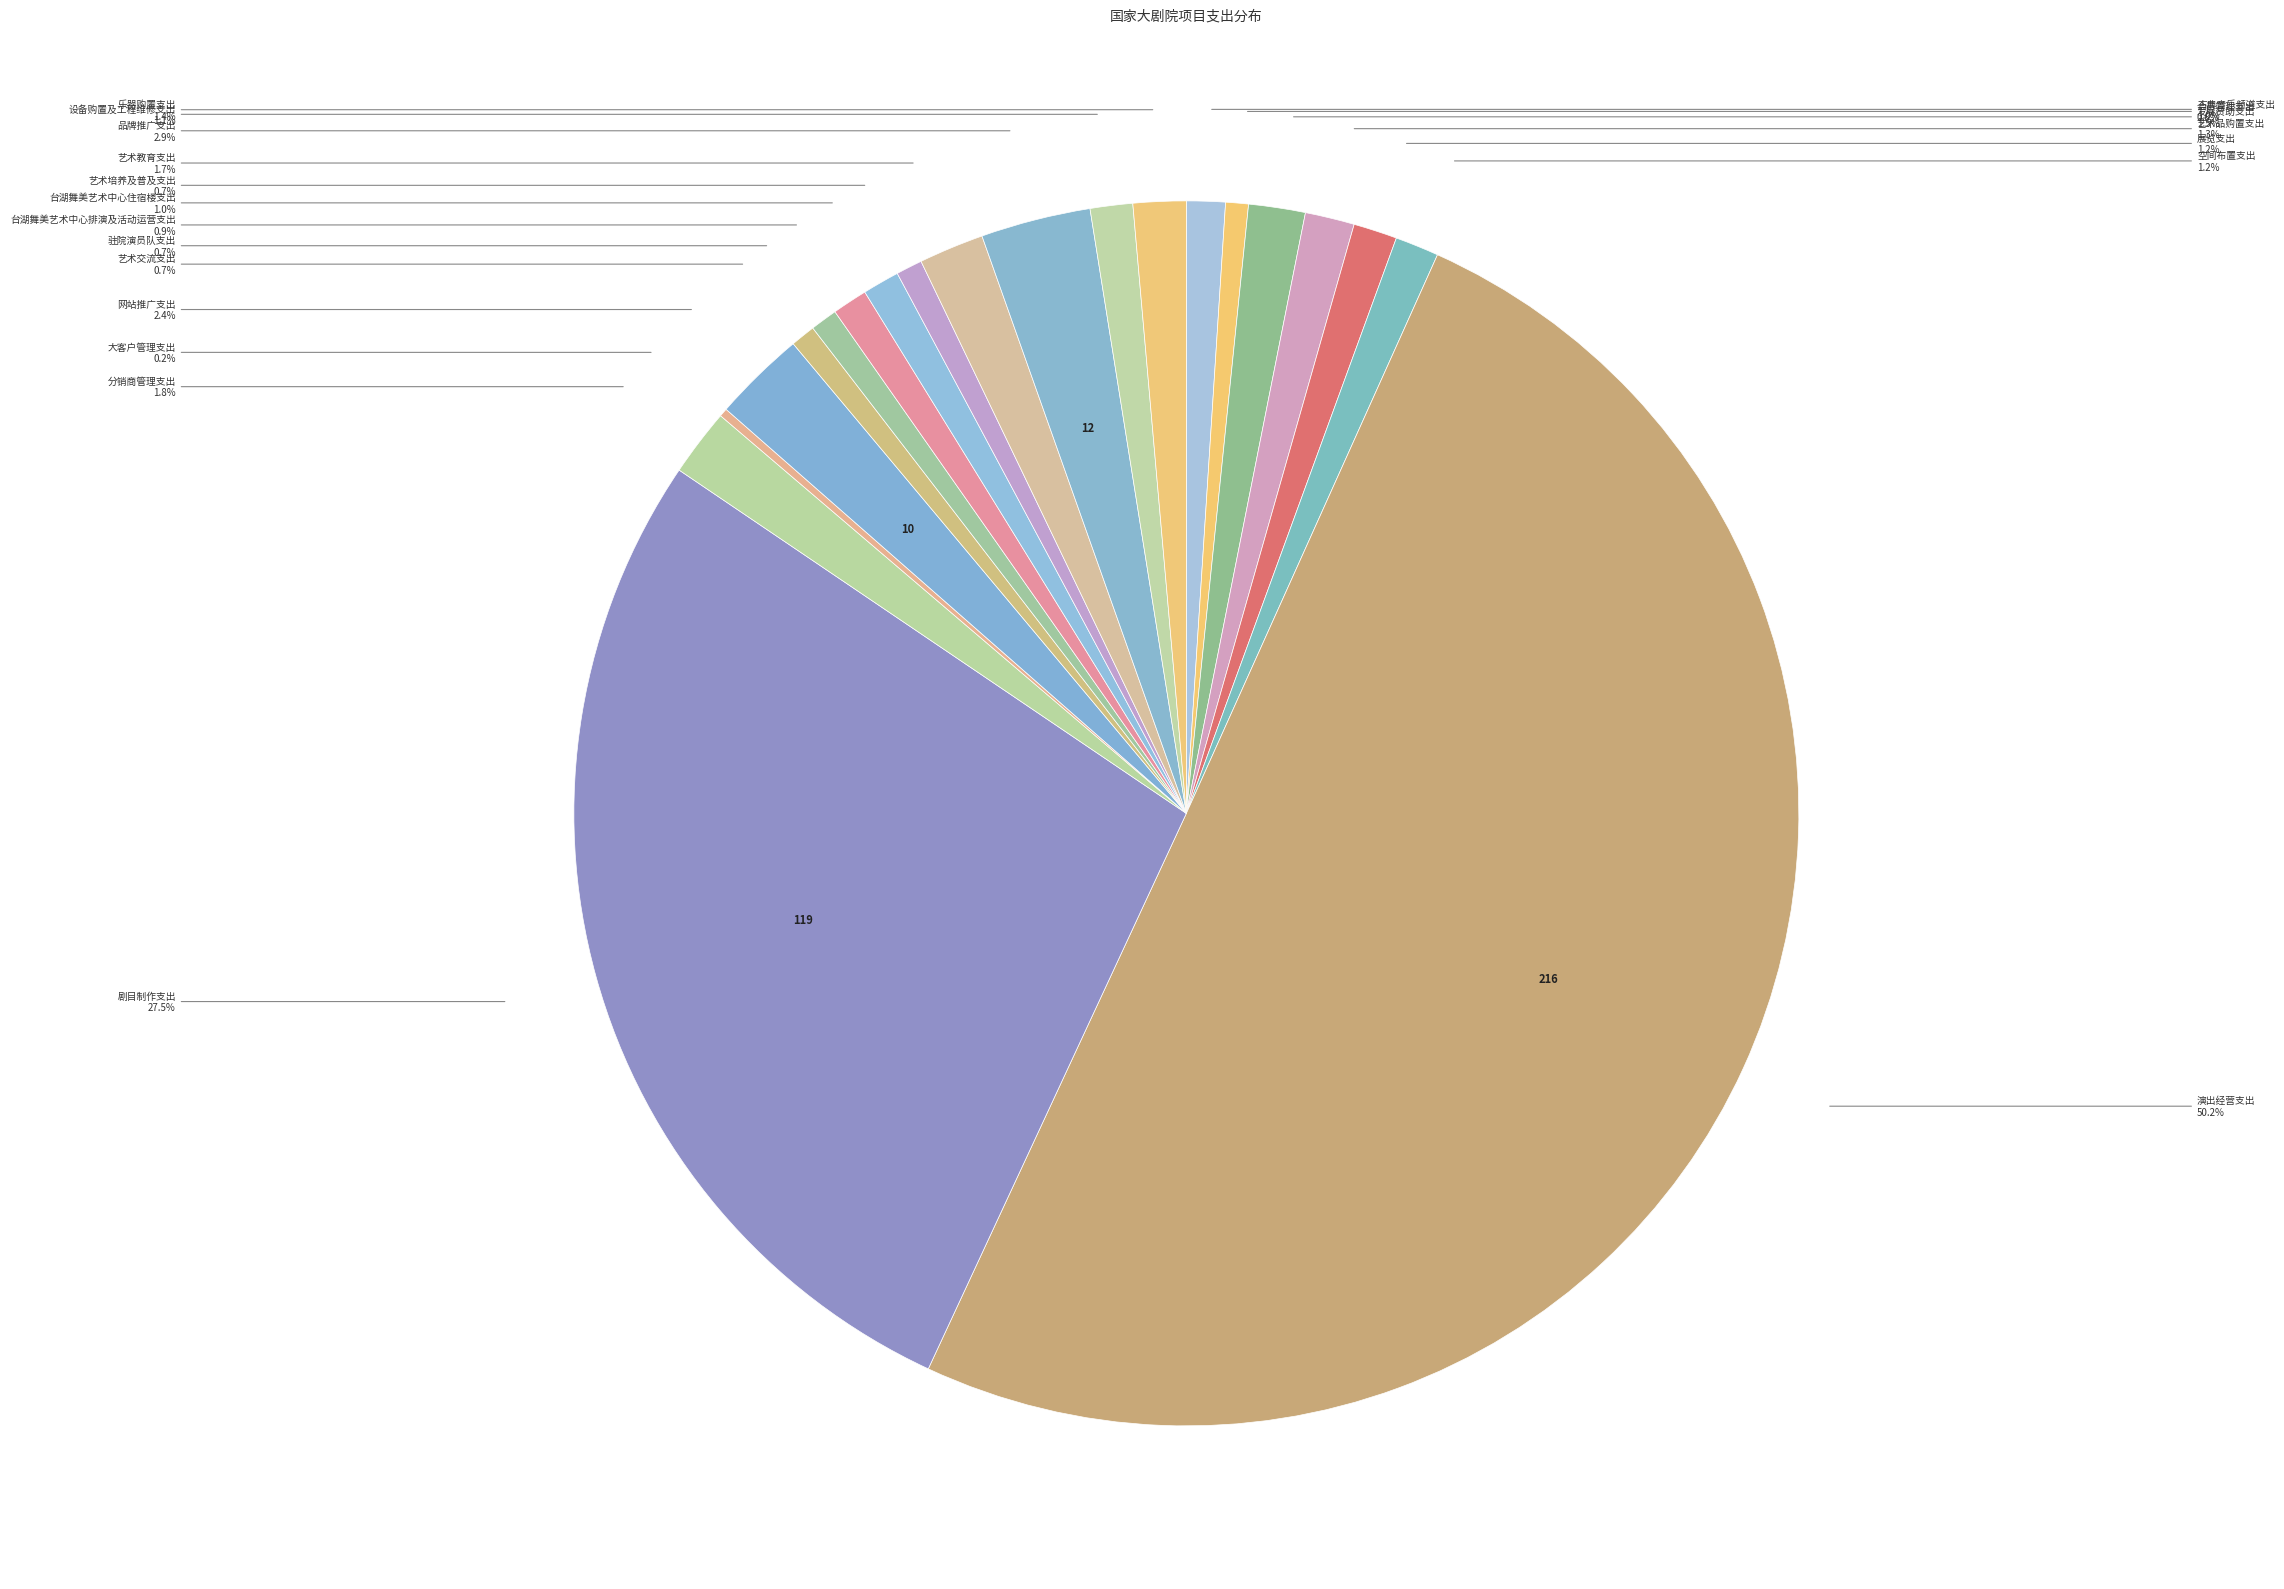

What percentage do 古典音乐频道支出 and 驻院演员队支出 together represent?

1.7%